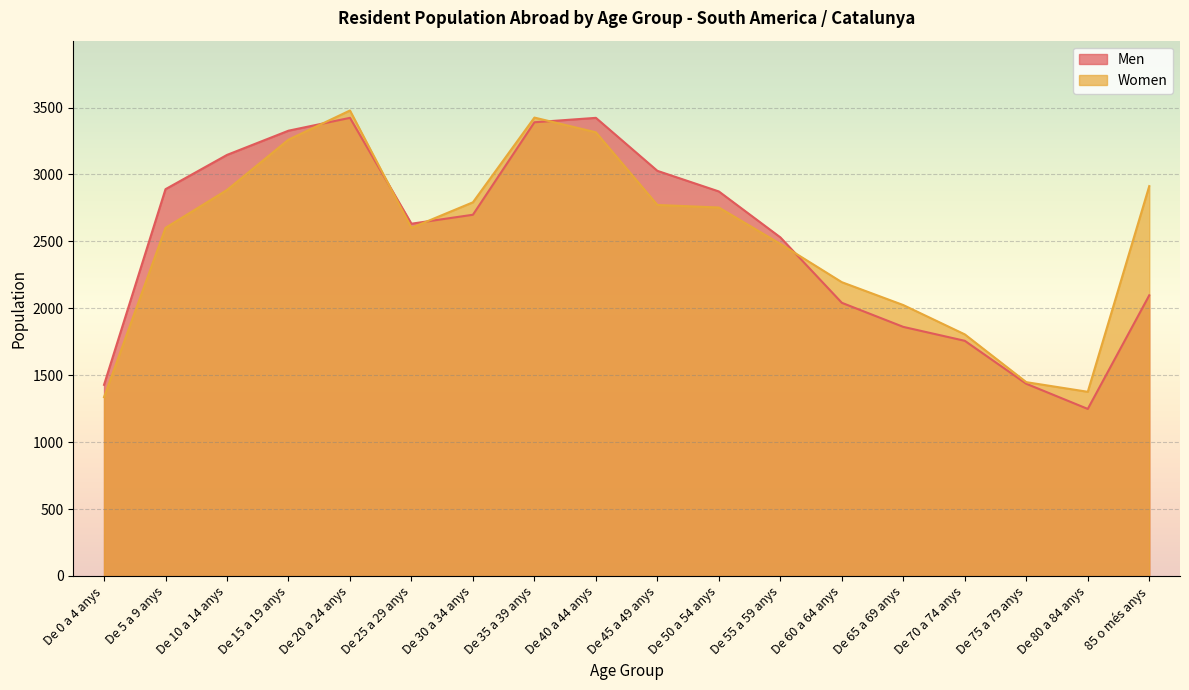

Reading left to right, what are all the values shown in this chart?

Men: De 0 a 4 anys=1428	De 5 a 9 anys=2890	De 10 a 14 anys=3146	De 15 a 19 anys=3327	De 20 a 24 anys=3423	De 25 a 29 anys=2632	De 30 a 34 anys=2699	De 35 a 39 anys=3390	De 40 a 44 anys=3423	De 45 a 49 anys=3027	De 50 a 54 anys=2873	De 55 a 59 anys=2530	De 60 a 64 anys=2041	De 65 a 69 anys=1861	De 70 a 74 anys=1757	De 75 a 79 anys=1436	De 80 a 84 anys=1248	85 o més anys=2097
Women: De 0 a 4 anys=1336	De 5 a 9 anys=2601	De 10 a 14 anys=2884	De 15 a 19 anys=3260	De 20 a 24 anys=3478	De 25 a 29 anys=2601	De 30 a 34 anys=2792	De 35 a 39 anys=3425	De 40 a 44 anys=3315	De 45 a 49 anys=2772	De 50 a 54 anys=2753	De 55 a 59 anys=2481	De 60 a 64 anys=2195	De 65 a 69 anys=2024	De 70 a 74 anys=1805	De 75 a 79 anys=1448	De 80 a 84 anys=1376	85 o més anys=2913